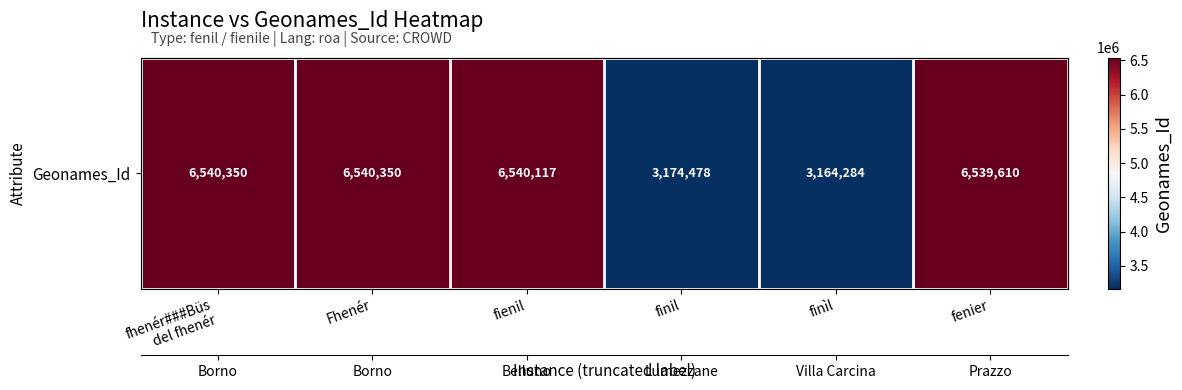

Rank the categories by value from highest to lowest.

fhenér###Büs
del fhenér, Fhenér, fienil, fenier, finil, finìl